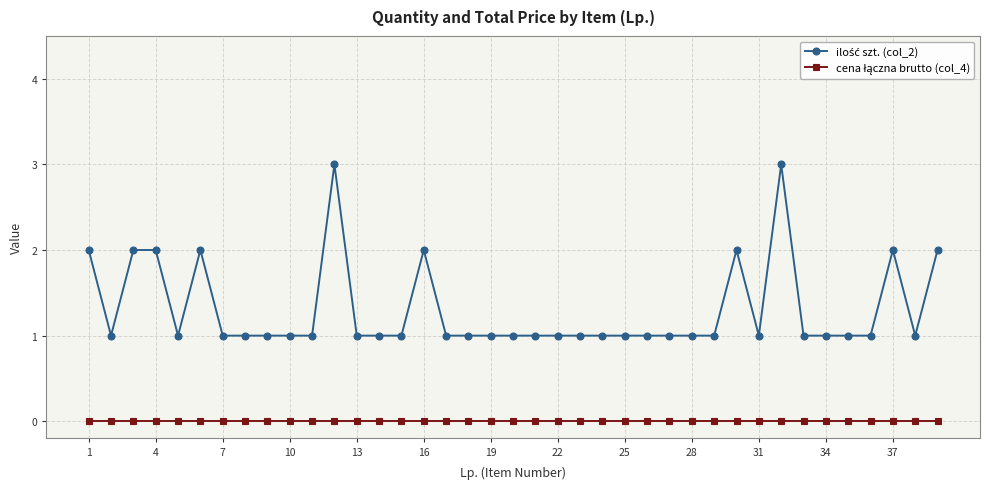

Count the number of categories in the chart.

39